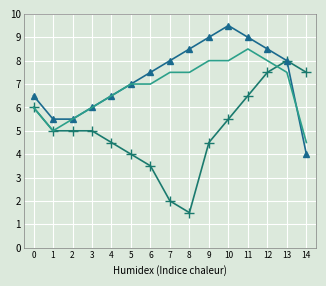

What is the smallest value displayed?

1.5